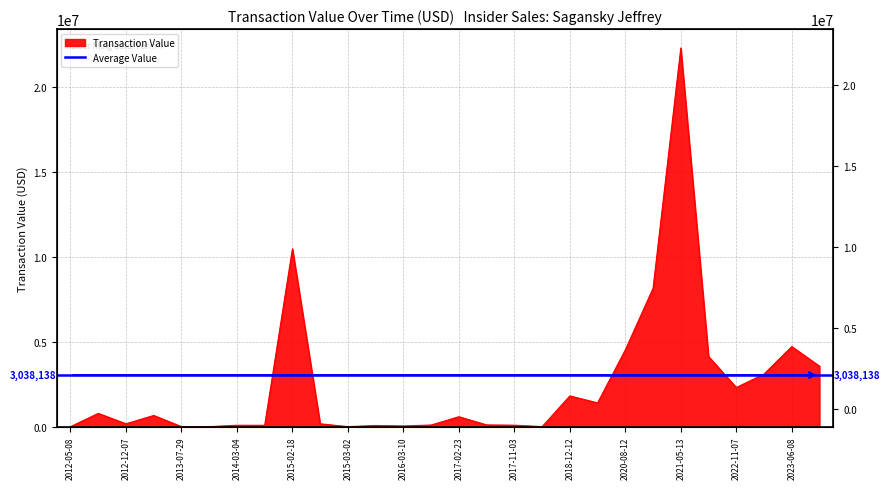

What is the sum of the values at 2023-06-08 and 2020-11-10?

12870260